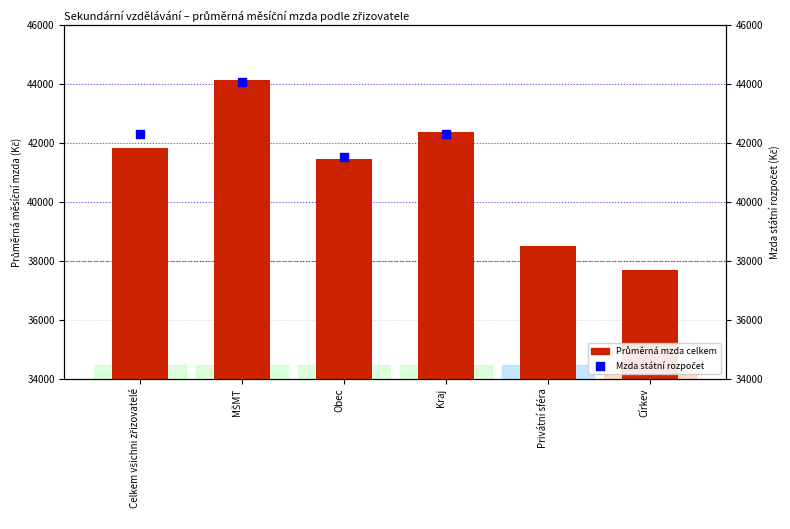

Between Církev and Privátní sféra, which is larger?

Privátní sféra